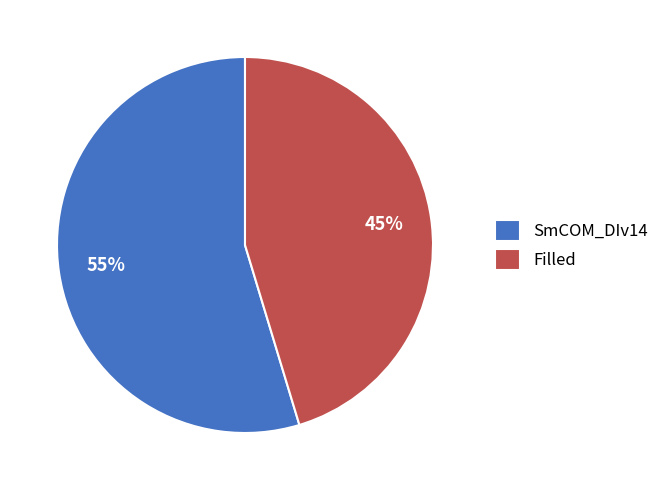

What is the largest slice in the pie chart?

SmCOM_DIv14